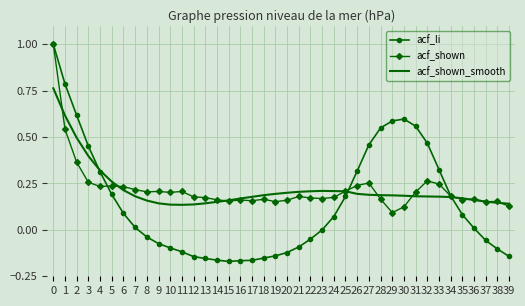

Is it true that acf_li equals 0.0 at 36?

True